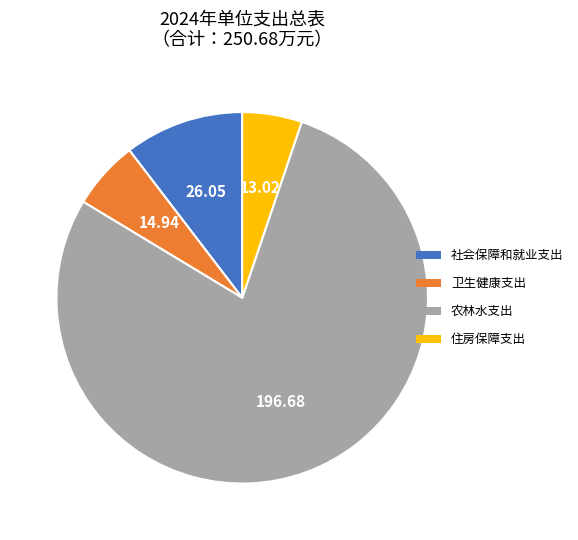

Is the sum of 农林水支出 and 卫生健康支出 greater than half?

Yes